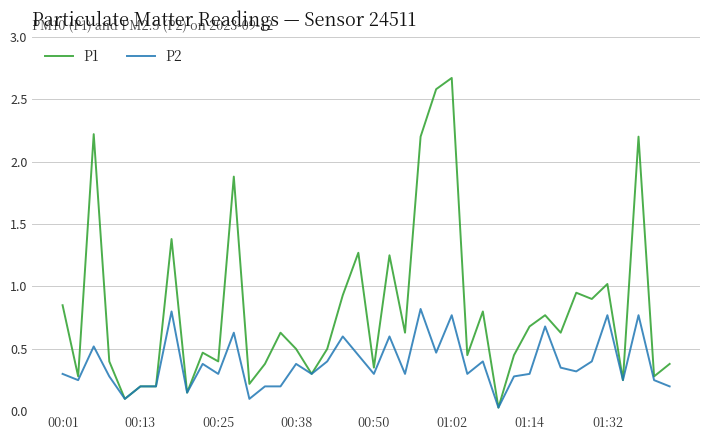

Rank the series by their average value, from highest to lowest.

P1, P2